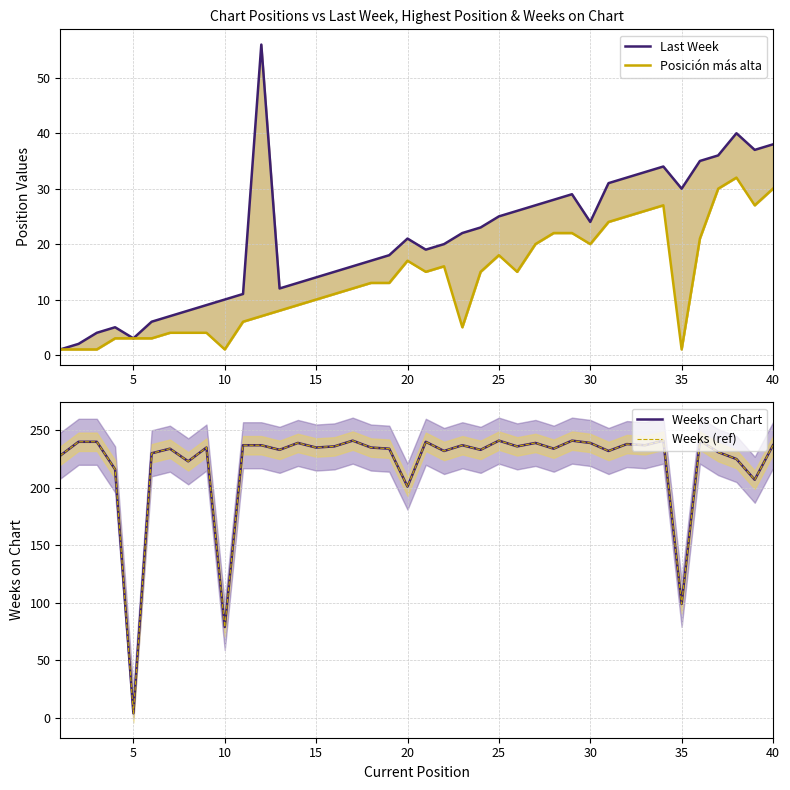

How many lines are shown in the chart?

4